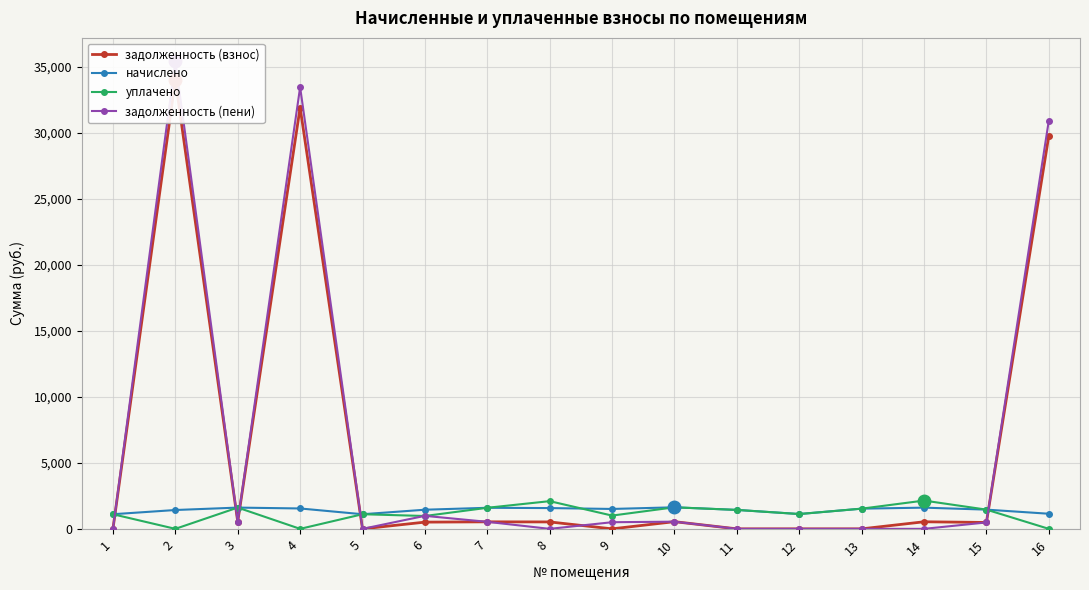

Reading left to right, what are all the values shown in this chart?

задолженность (взнос): 0.0	33972.8	536.5	31893.2	0.0	509.2	531.6	524.2	0.0	543.8	0.0	0.0	0.0	535.2	485.1	29757.2
начислено: 1107.1	1426.1	1609.4	1543.4	1107.1	1448.1	1594.7	1572.7	1506.7	1631.4	1433.4	1121.8	1528.7	1605.7	1455.4	1143.8
уплачено: 1107.1	0.0	1609.4	0.0	1107.1	973.3	1594.7	2097.0	1004.5	1631.4	1433.4	1121.8	1528.7	2141.0	1455.4	0.0
задолженность (пени): 0.0	35398.9	536.5	33436.6	0.0	984.0	531.6	0.0	502.2	543.8	0.0	0.0	0.0	0.0	485.1	30901.0